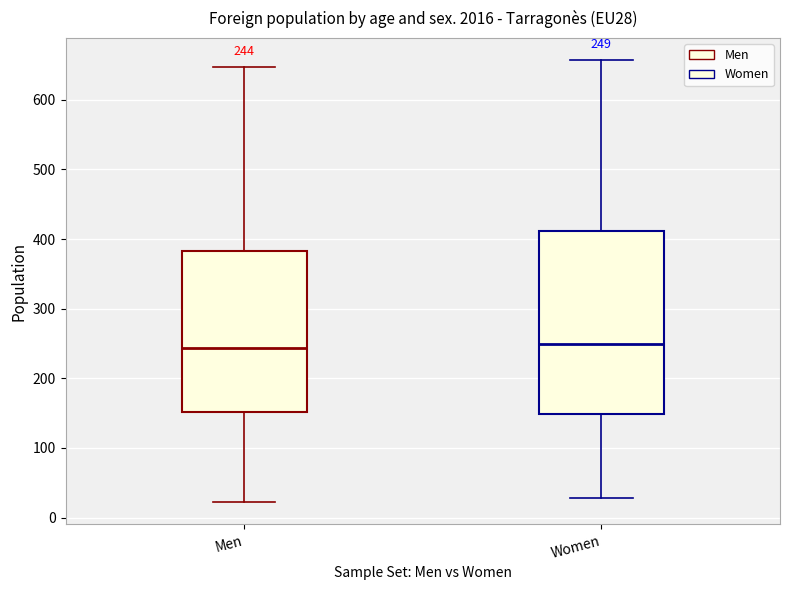

Which box is the tallest, from its lower edge to its upper edge?

Women